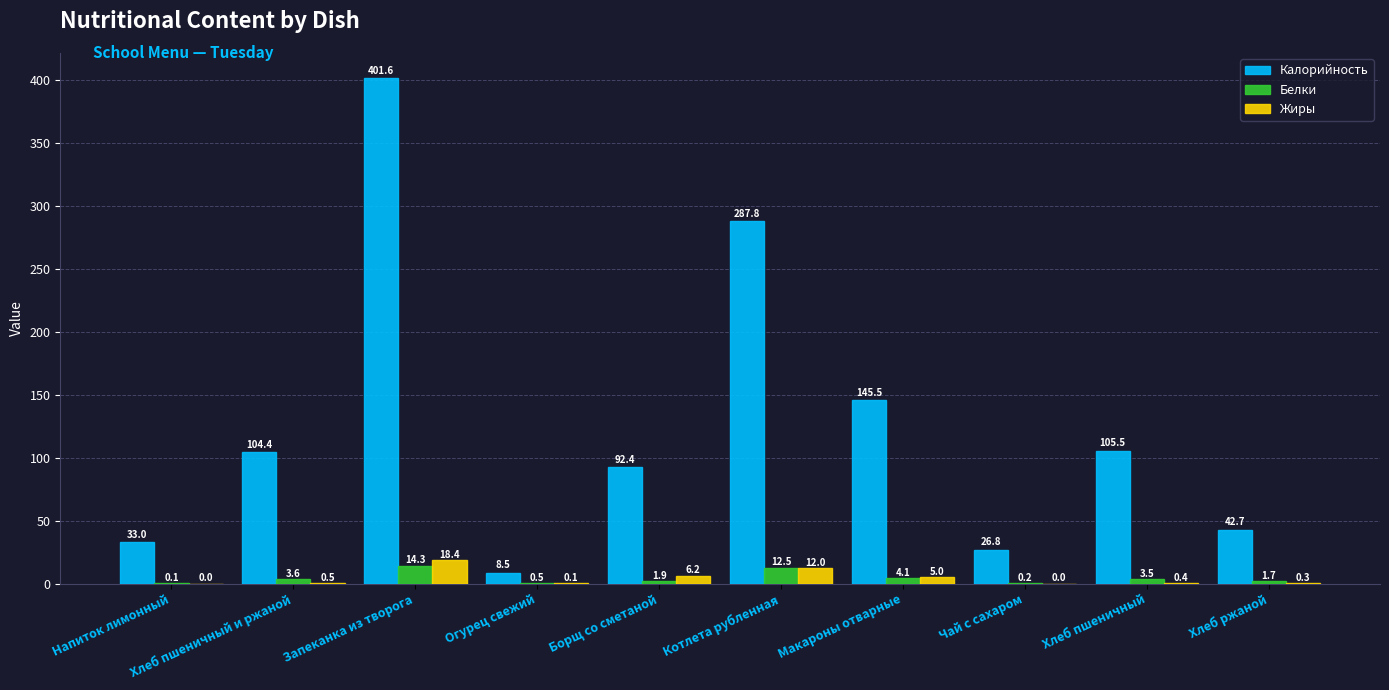

What are all the series names shown in the legend?

Калорийность, Белки, Жиры